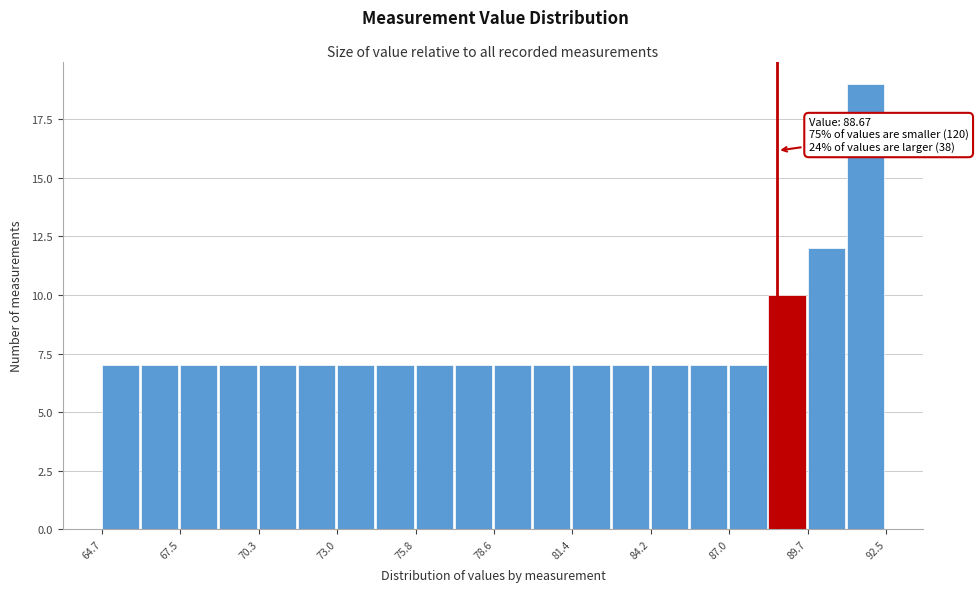

Around what value on the x-axis is the tallest bar? Give the approximate position of its centre, as read against the axis.

92.0